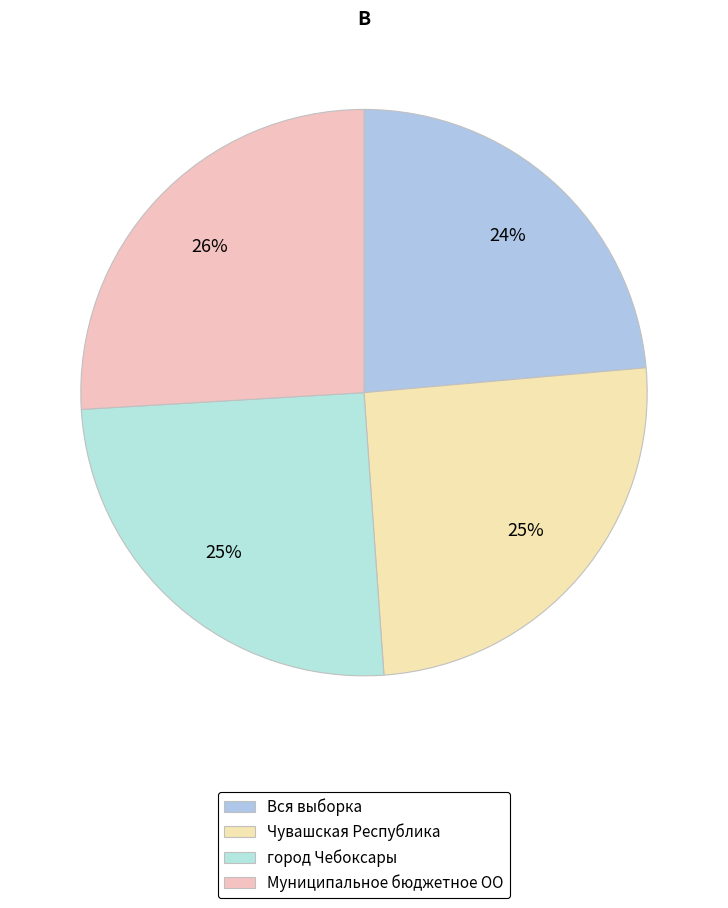

What percentage is NOT represented by Вся выборка?

76.4%